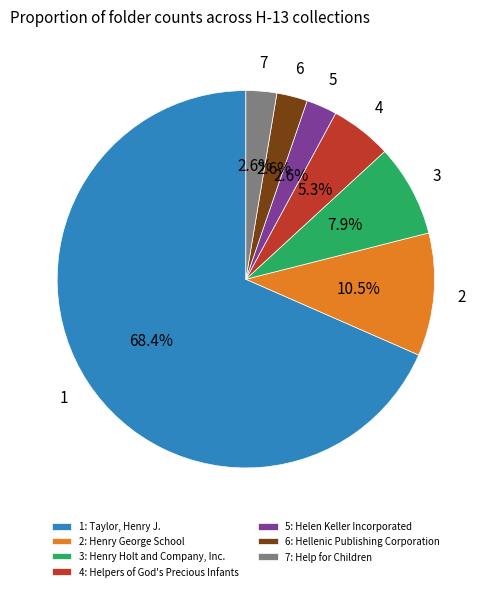

What is the largest slice in the pie chart?

1: Taylor, Henry J.